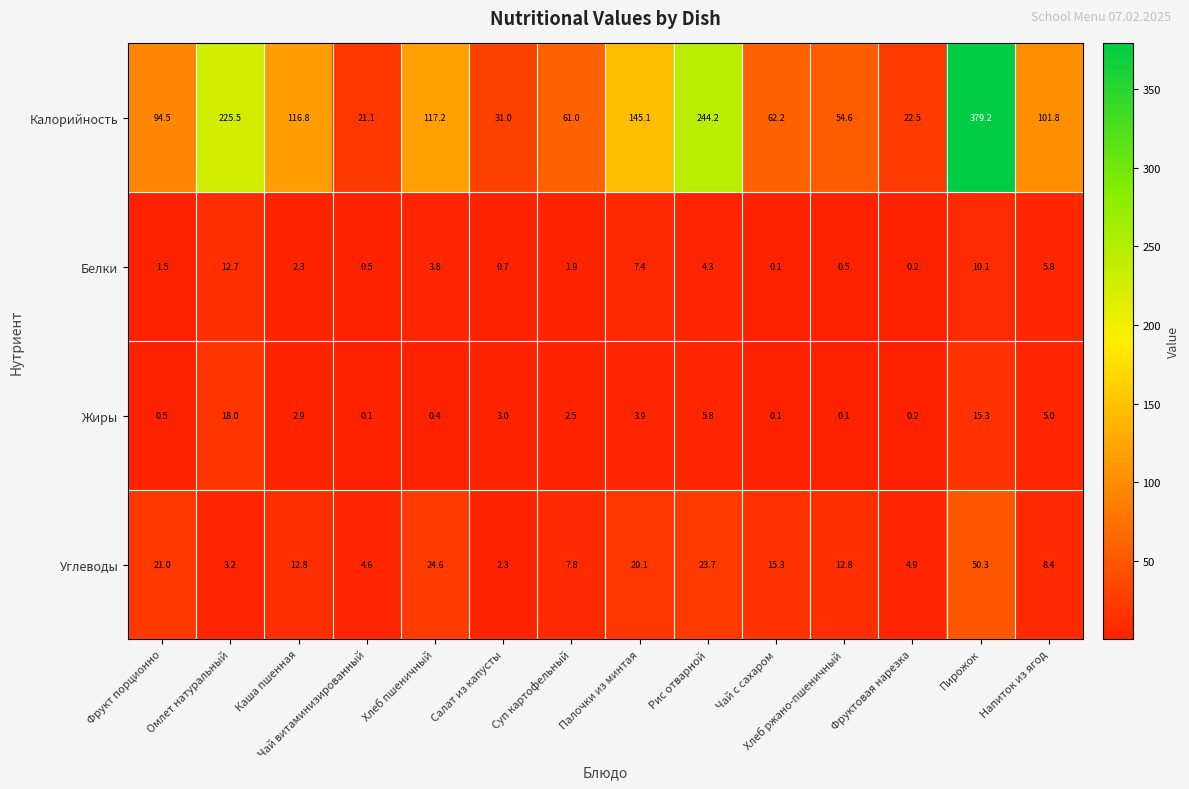

Which series has the largest total across all categories?

Калорийность